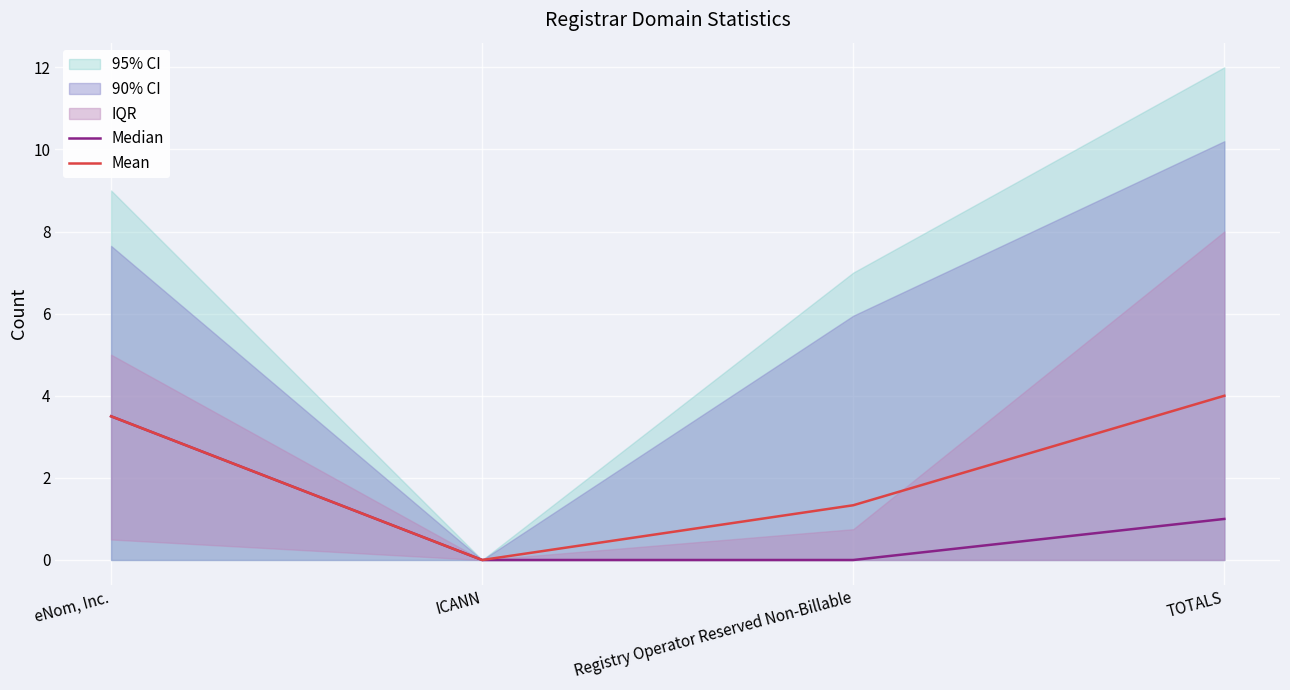

What is the maximum value for Mean?

4.0